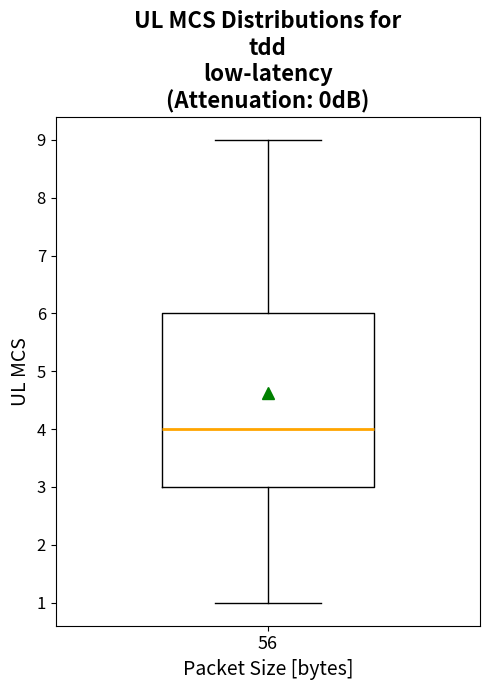

Read this box plot against the y-axis: the position of the median line, the range covered by the box, and the ends of both whiskers. The values are not printed on the chart, so give them approximately, as read against the axis.

median 4, box 3 to 6, whiskers 1 to 9